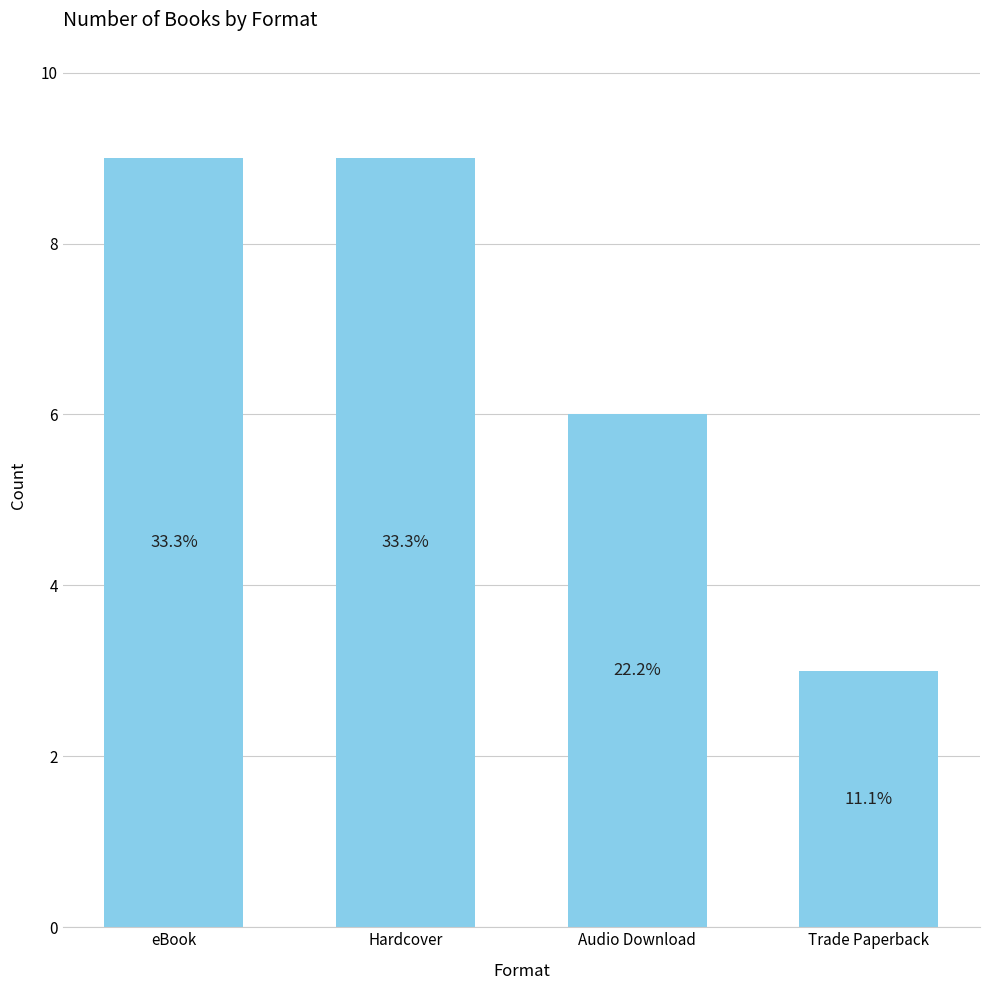

Are the bars horizontal?

No